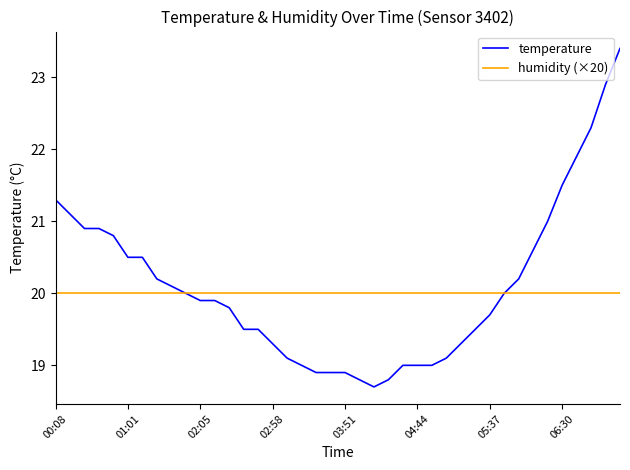

Does the chart have visible grid lines?

No